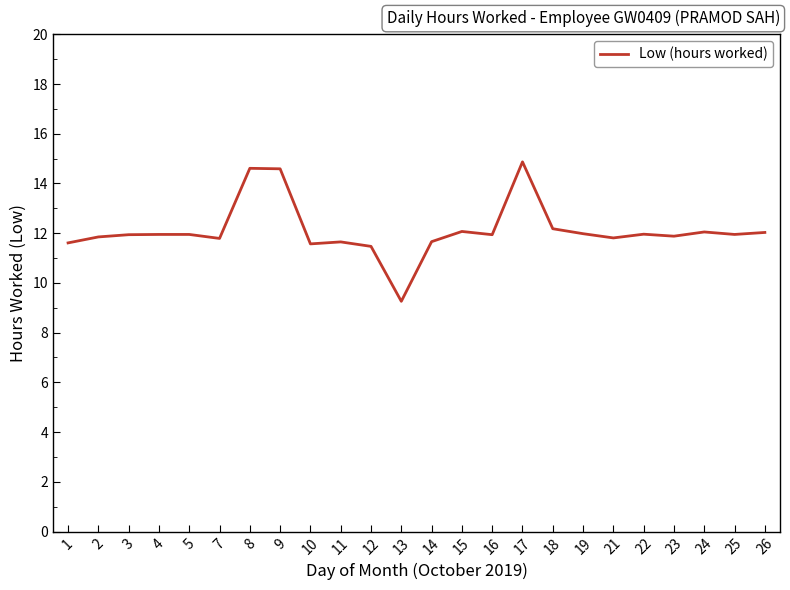

Is it true that the value at 4 is 3.2?

False